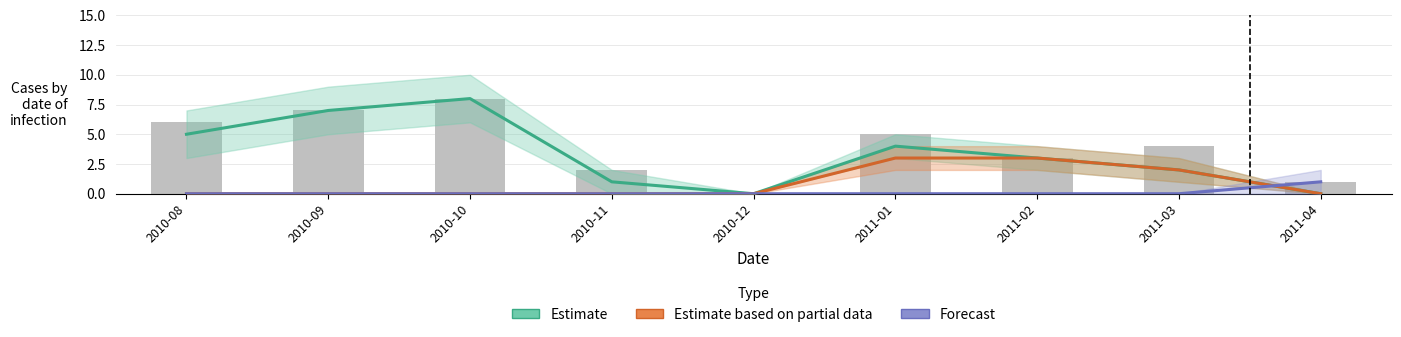

What position from the right is 2010-10?

7